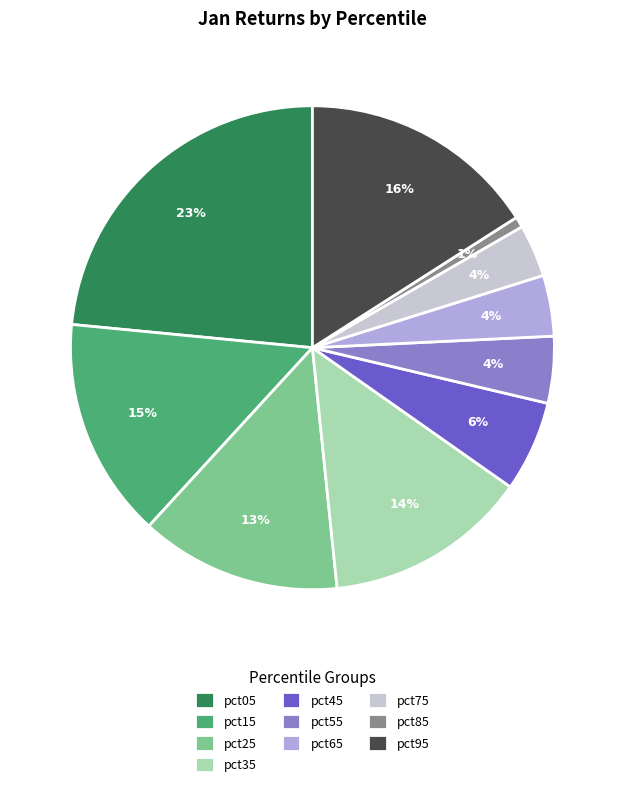

Which has a higher value, pct25 or pct55?

pct25